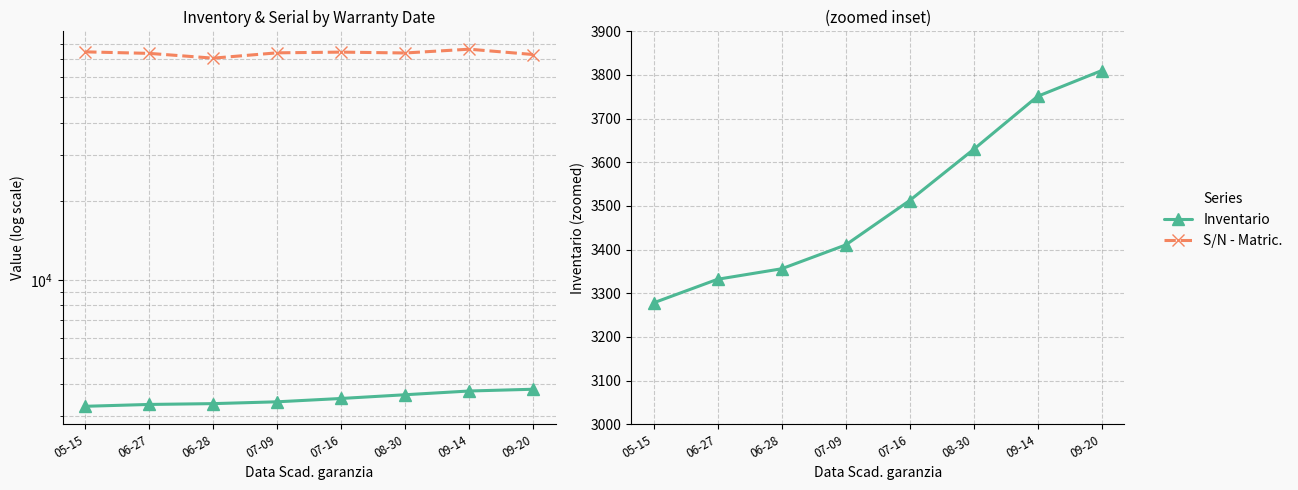

Reading left to right, what are all the values shown in this chart?

Inventario: 05-15=3278.0	06-27=3332.0	06-28=3356.0	07-09=3410.5	07-16=3512.3	08-30=3629.5	09-14=3751.2	09-20=3810.0
S/N - Matric.: 05-15=74668.0	06-27=73670.5	06-28=70637.0	07-09=74031.8	07-16=74498.5	08-30=73931.8	09-14=76446.0	09-20=72926.3